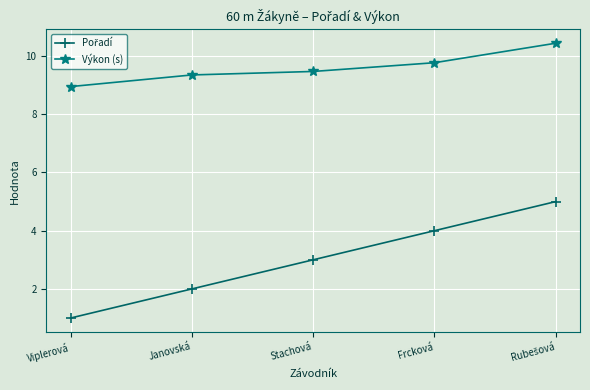

True or false: Výkon (s) has more than 1 points higher than both neighbors.

False